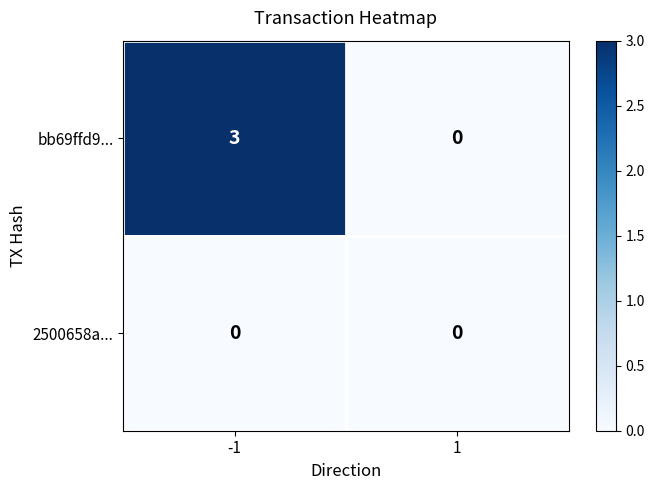

Reading left to right, what are all the values shown in this chart?

bb69ffd9...: 3	0
2500658a...: 0	0